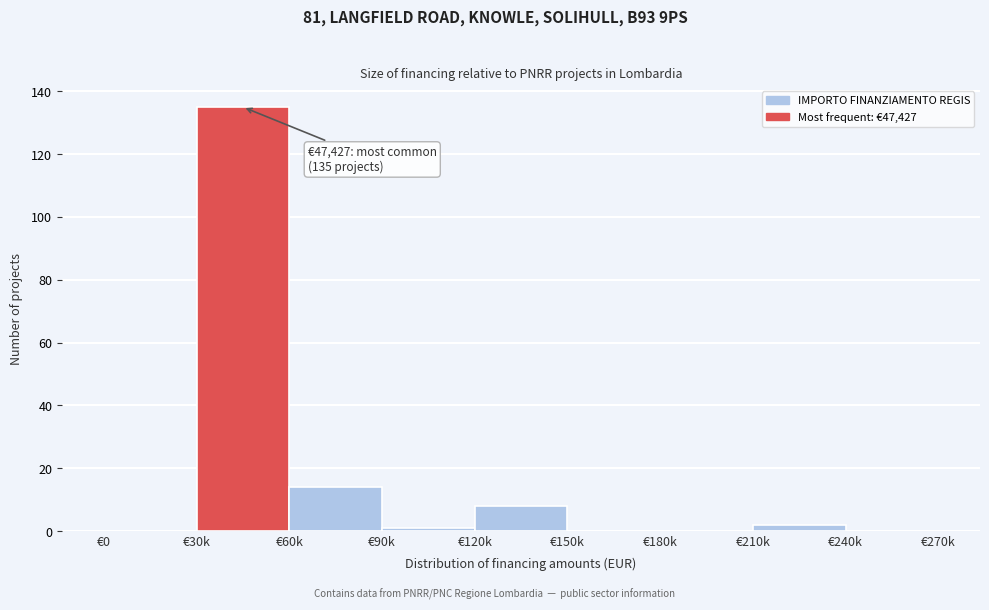

Reading left to right, list all the values displayed in this chart.

€0=0	€30k=135	€60k=14	€90k=1	€120k=8	€150k=0	€180k=0	€210k=2	€240k=0